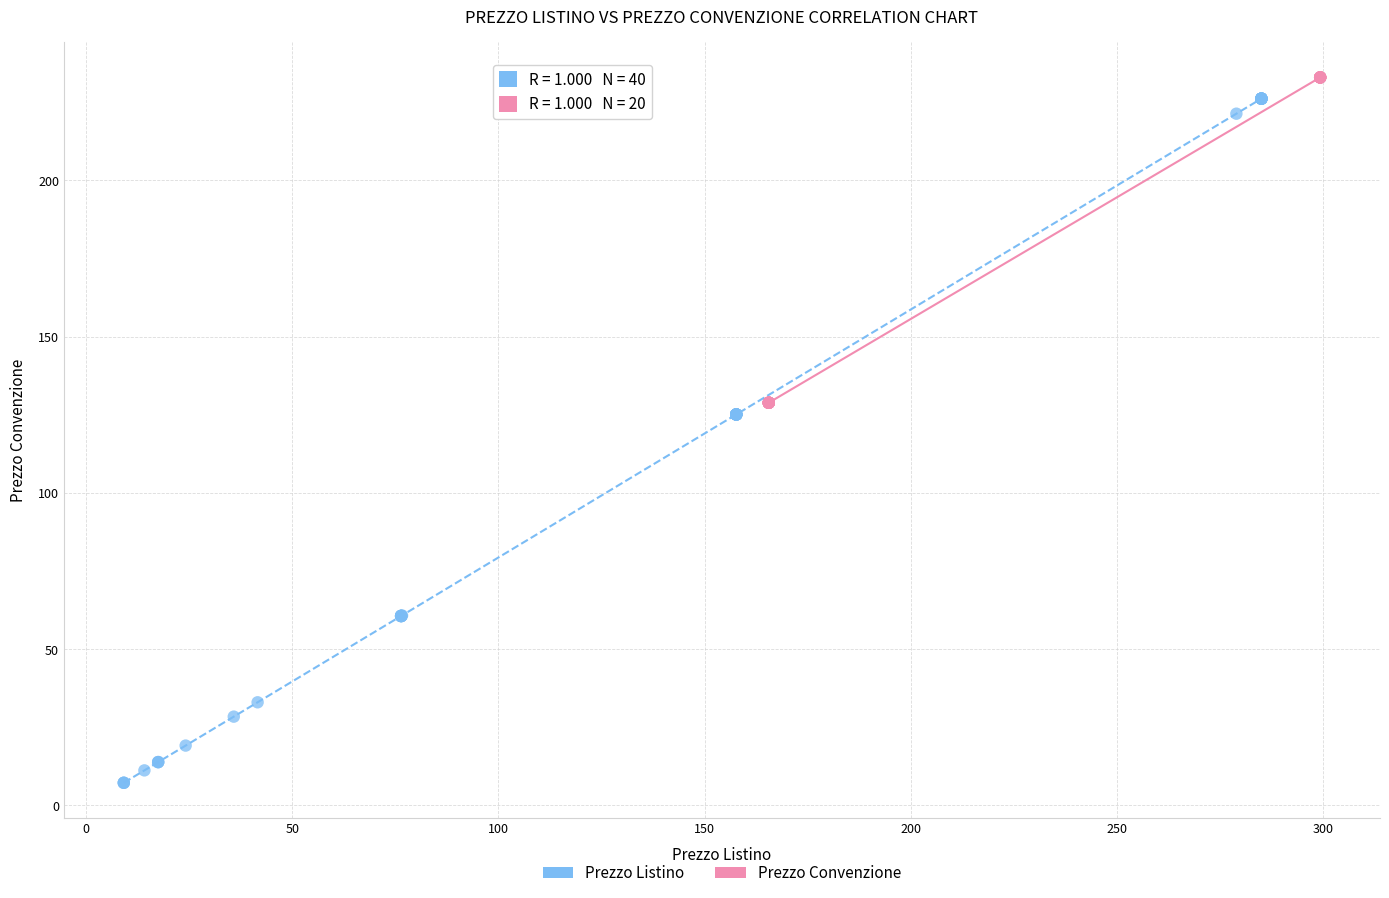

What are all the series names shown in the legend?

Prezzo Listino, Prezzo Convenzione